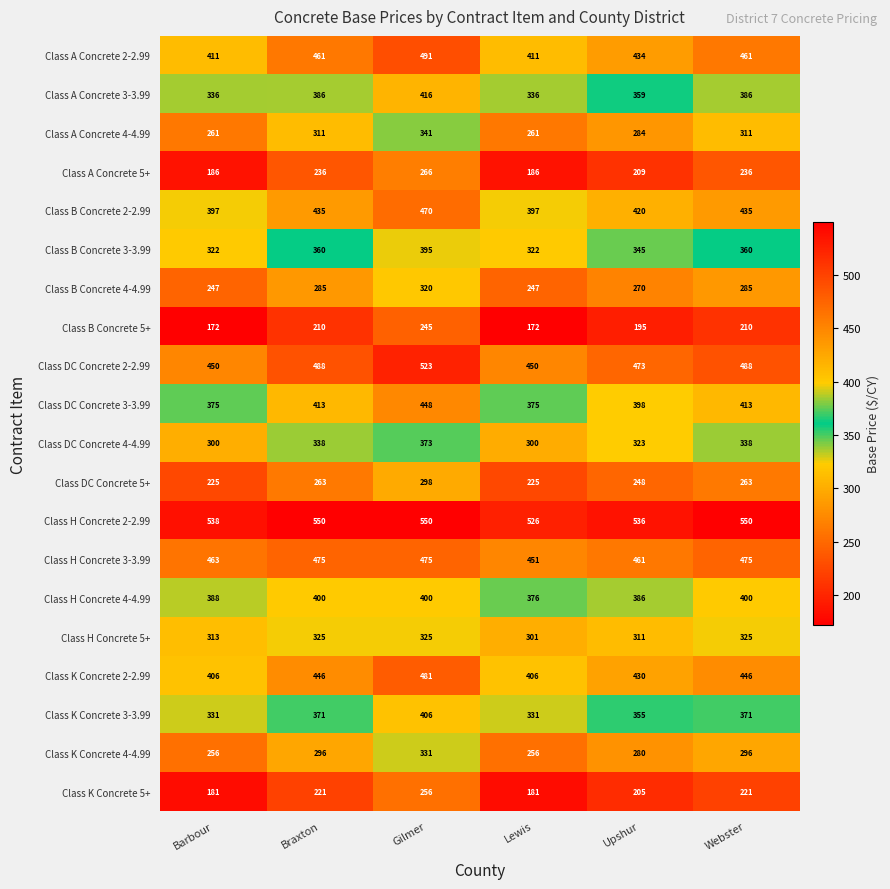

What is the difference between the Class B Concrete 3-3.99 values at Barbour and Gilmer?

73